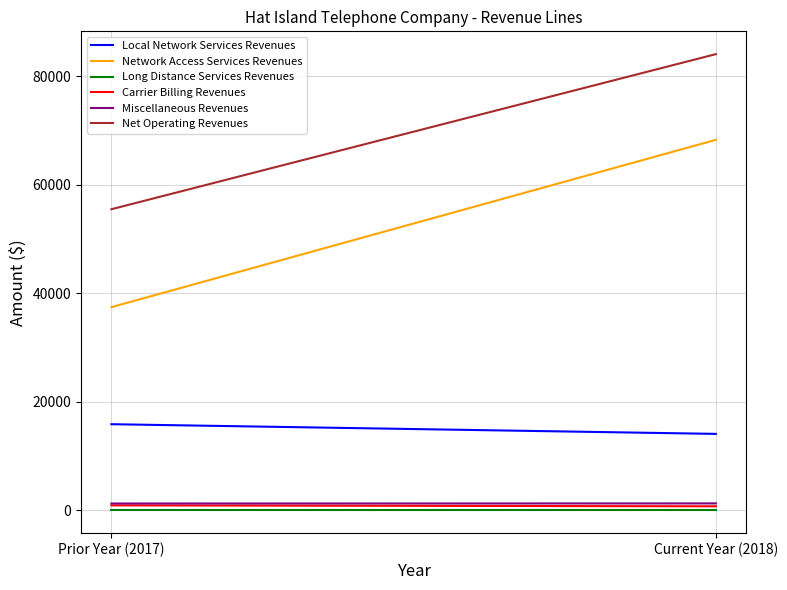

True or false: Carrier Billing Revenues has a value of 746.5 at Current Year (2018).

True